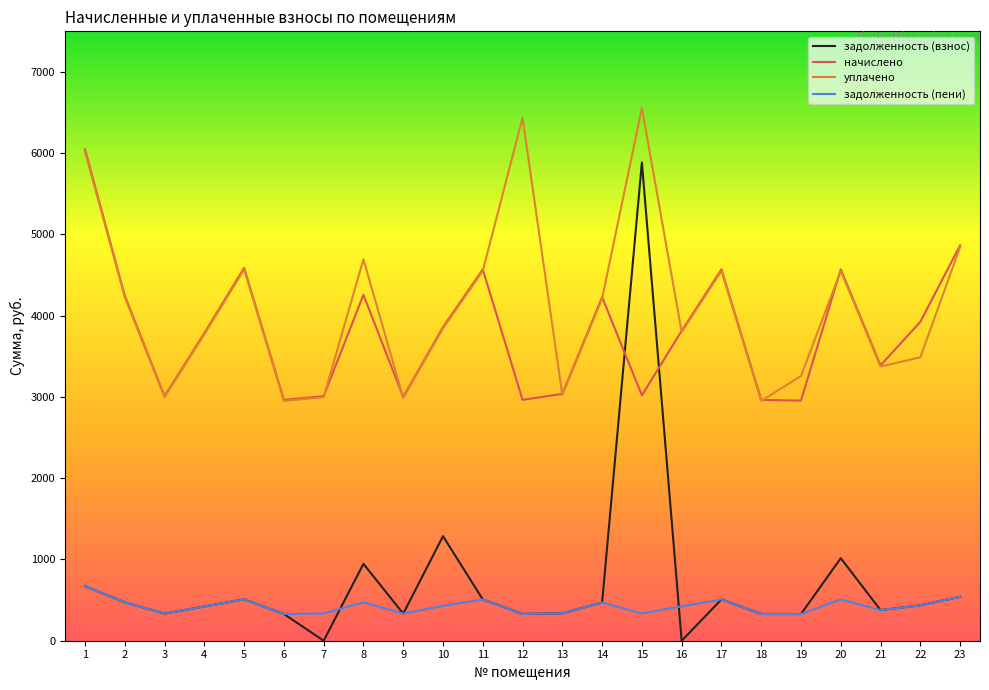

How many interior local valleys does the задолженность (пени) series have?

7